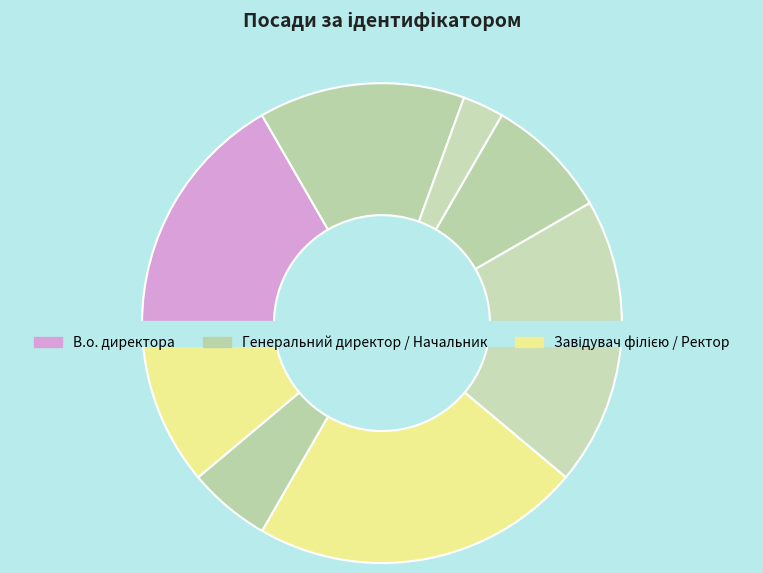

Do Начальник and В.о. начальника together represent more than half of the pie?

No